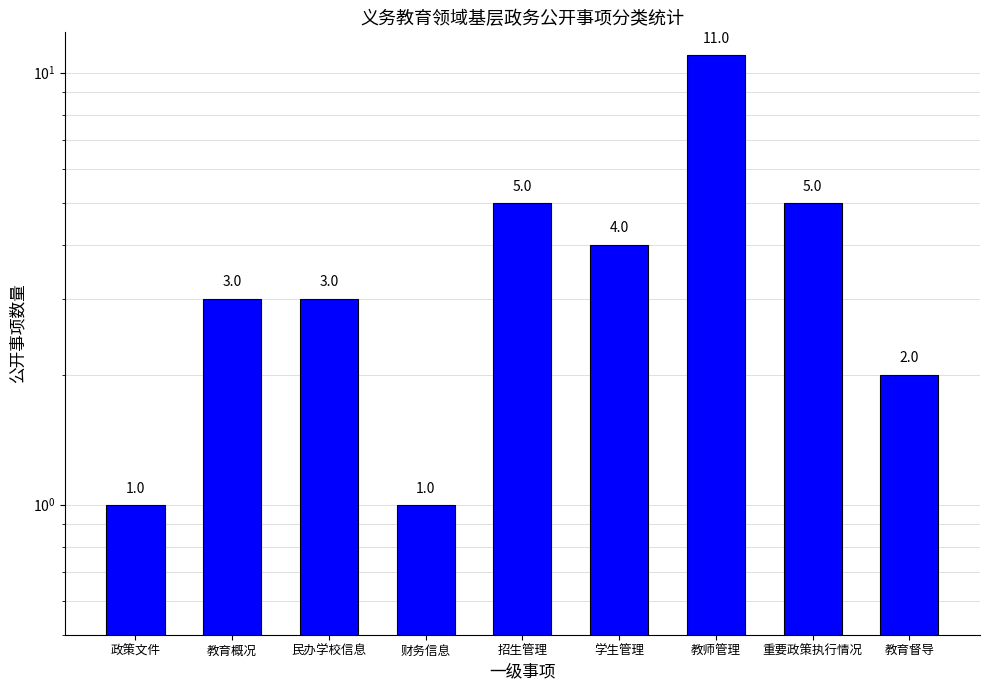

Reading left to right, transcribe all the data shown in this chart.

政策文件=1	教育概况=3	民办学校信息=3	财务信息=1	招生管理=5	学生管理=4	教师管理=11	重要政策执行情况=5	教育督导=2